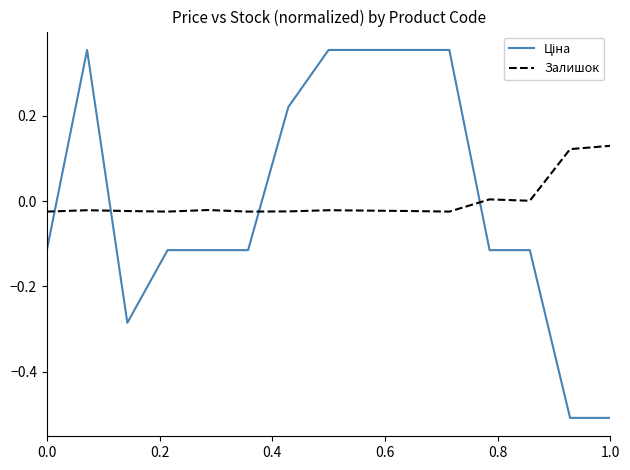

What is the smallest value displayed?

-0.5